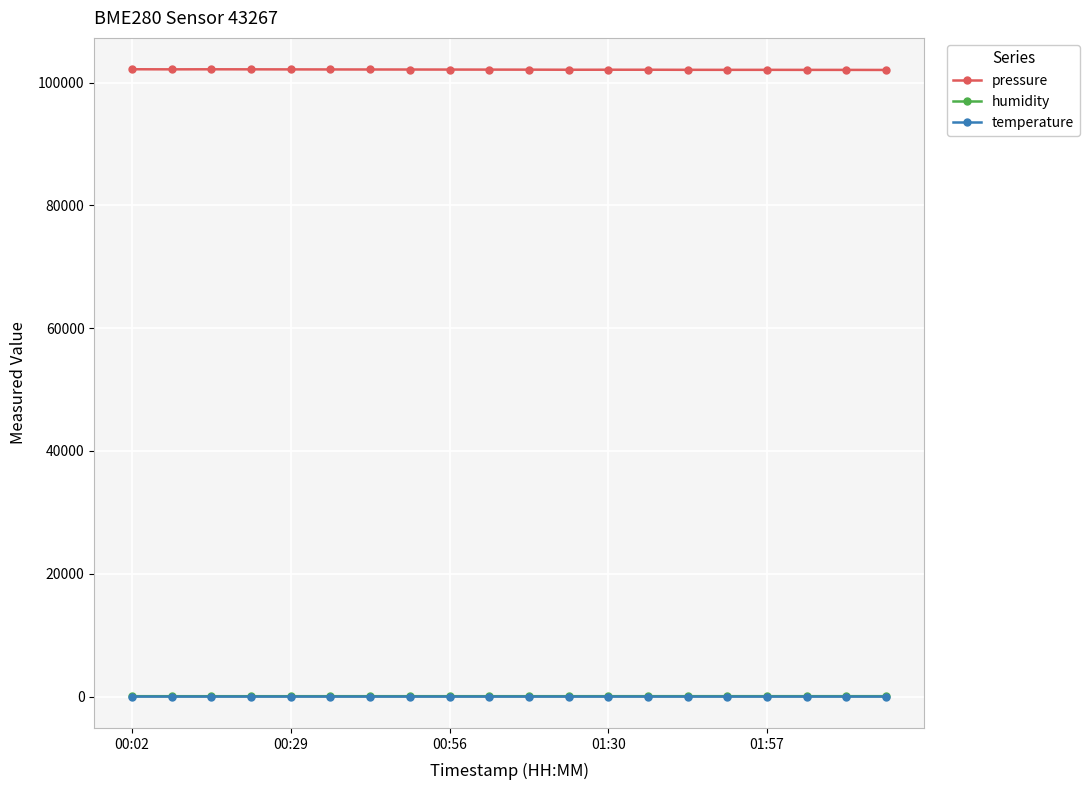

What are all the series names shown in the legend?

pressure, humidity, temperature